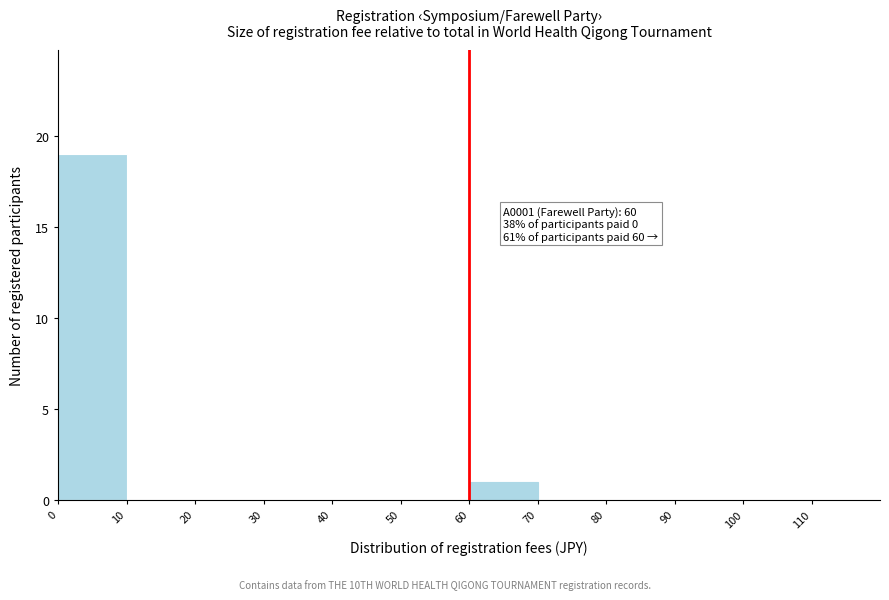

Which range on the x-axis has the tallest bar?

0 to 10